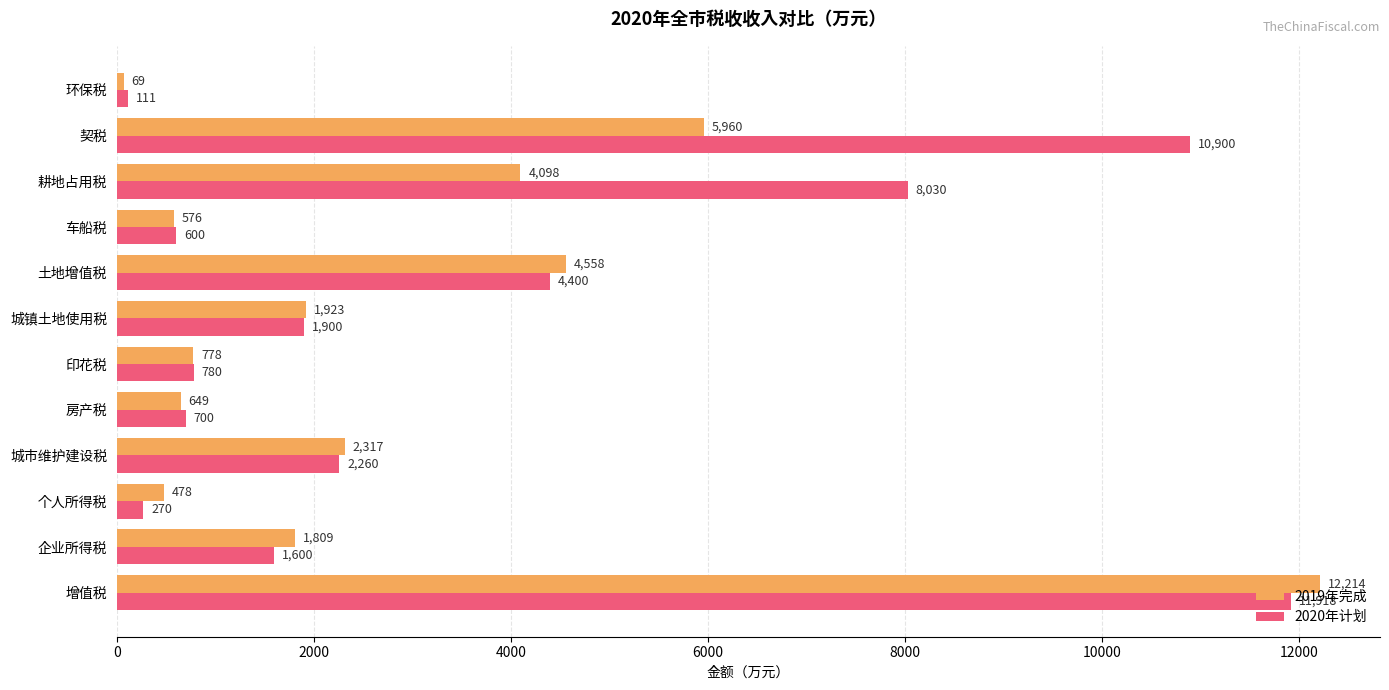

What is the difference between the maximum and minimum values in the 2020年计划 series?

11807